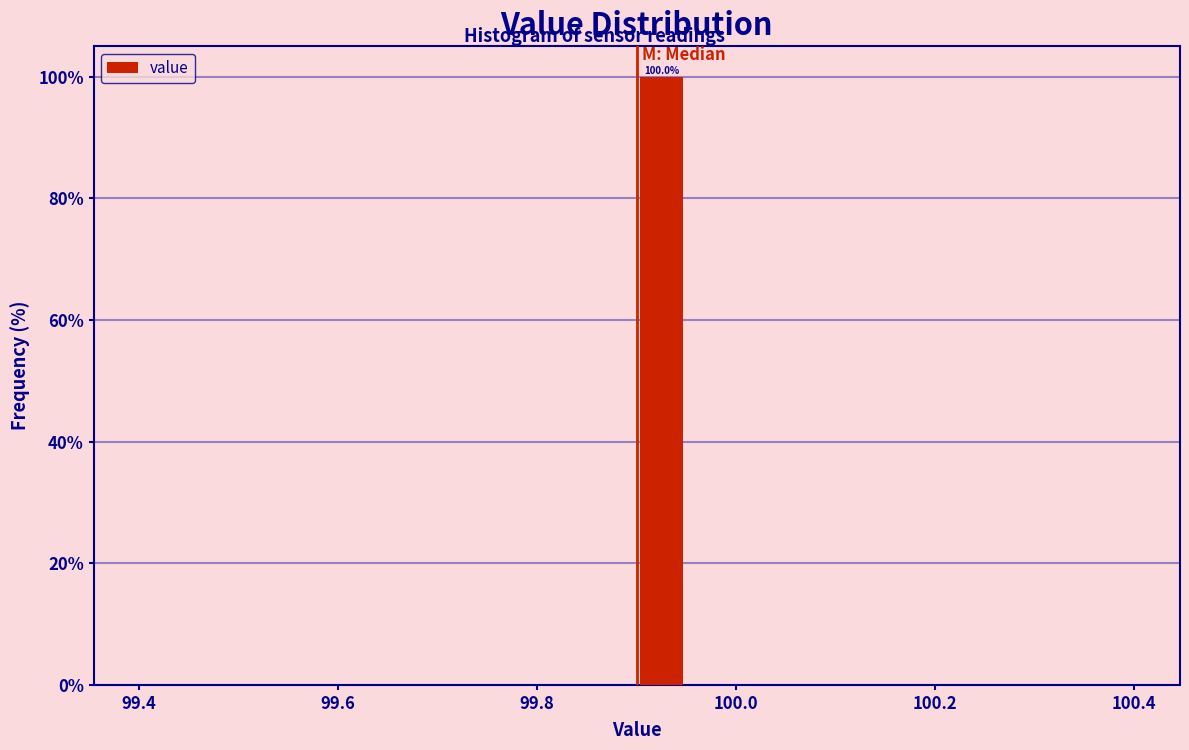

Read against the x-axis, roughly where is the centre of the tallest bar?

99.92